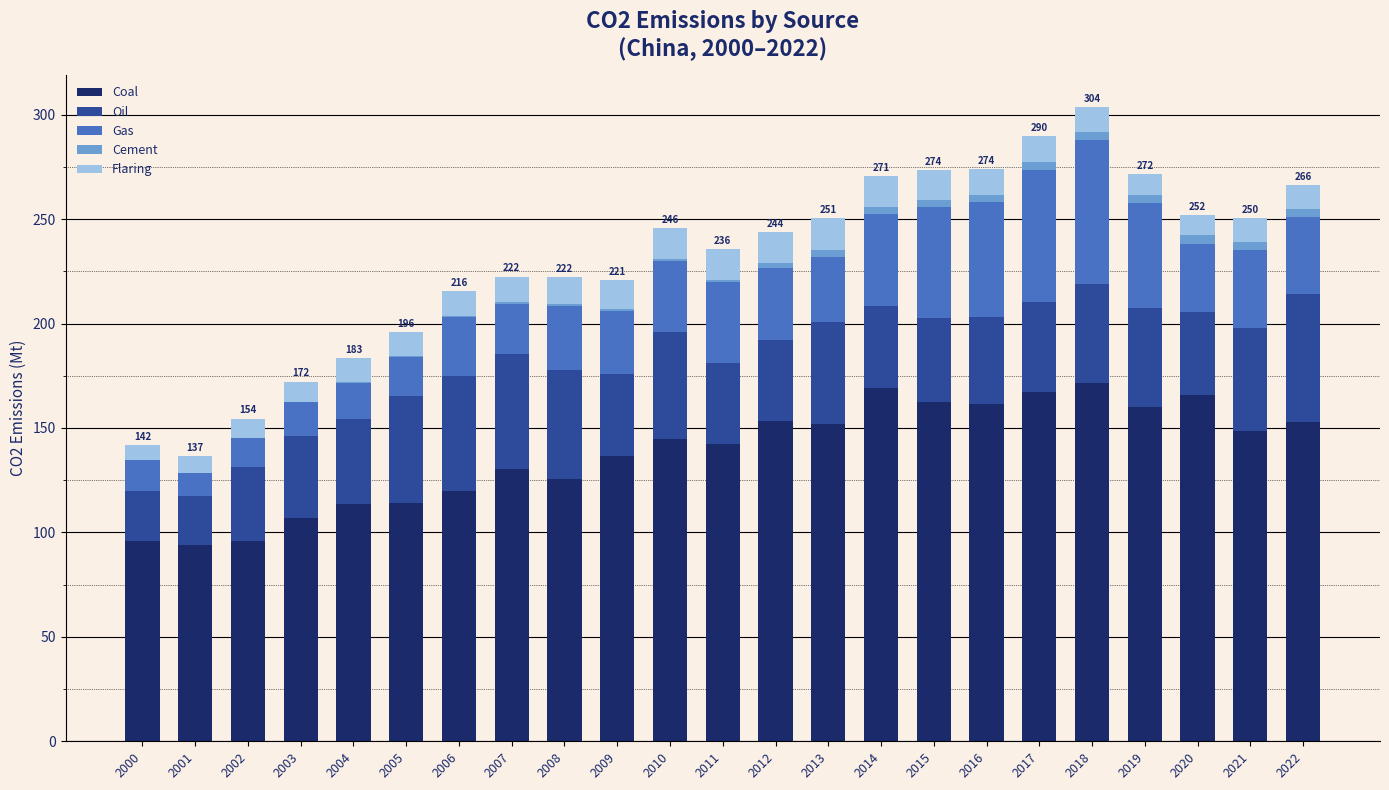

True or false: Coal has a value of 94.1 at 2001.

True